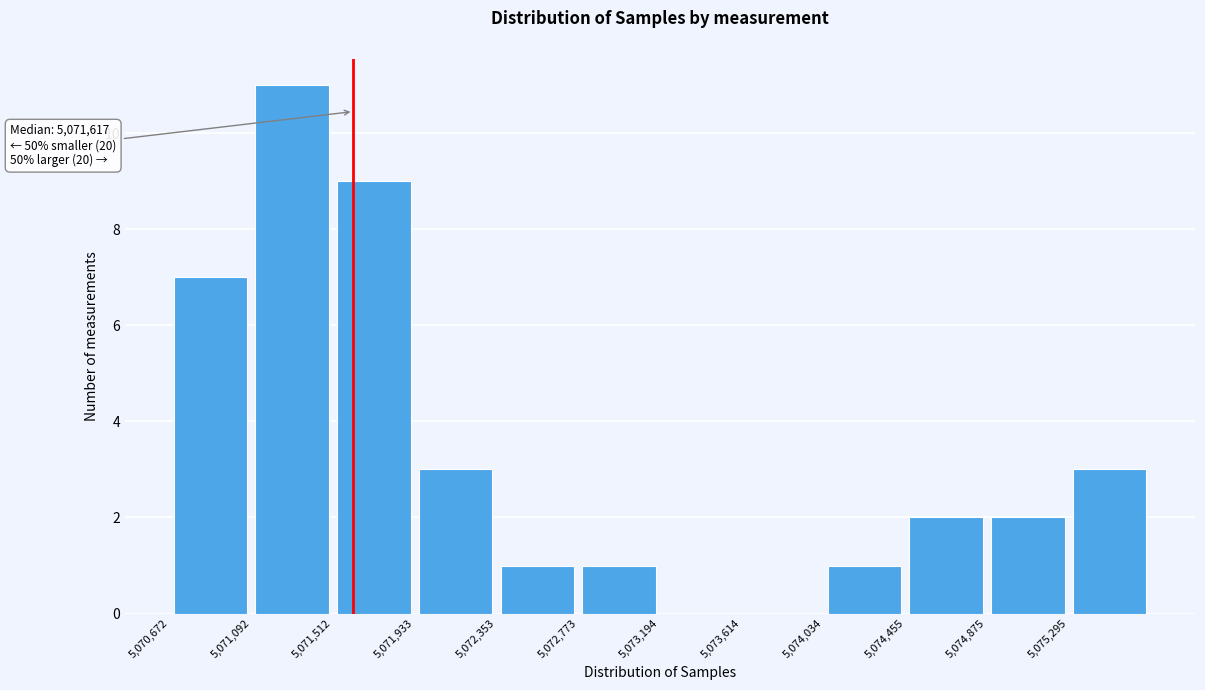

Which range on the x-axis has the tallest bar?

5071100 to 5071500